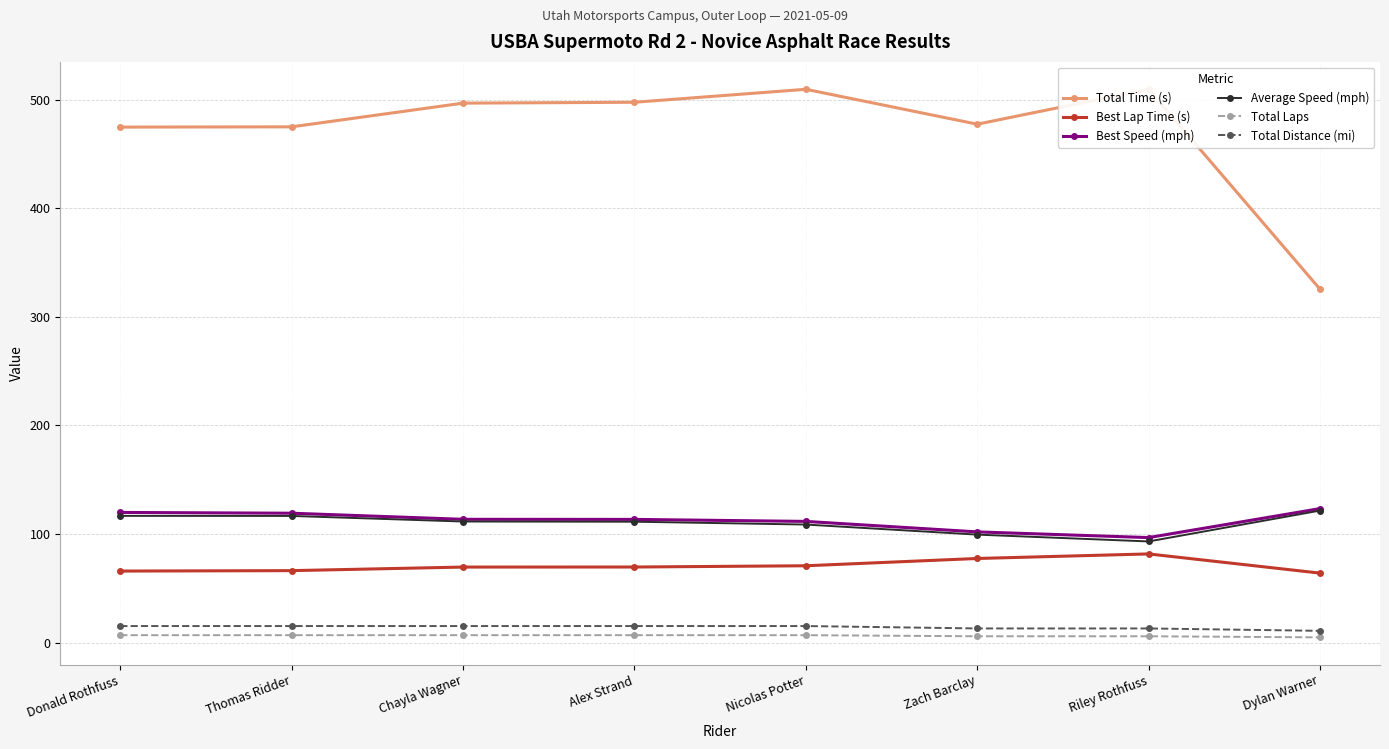

What is the label of the 3rd point from the right?

Zach Barclay